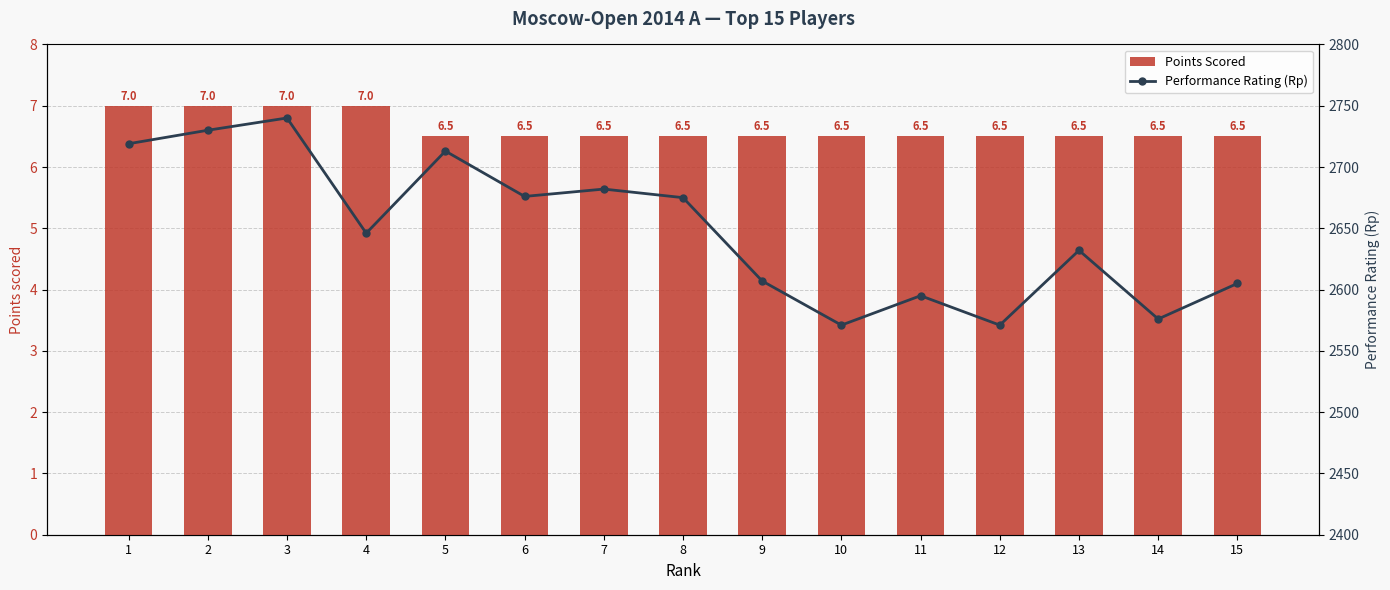

At which category does the chart reach its peak across all series?

3